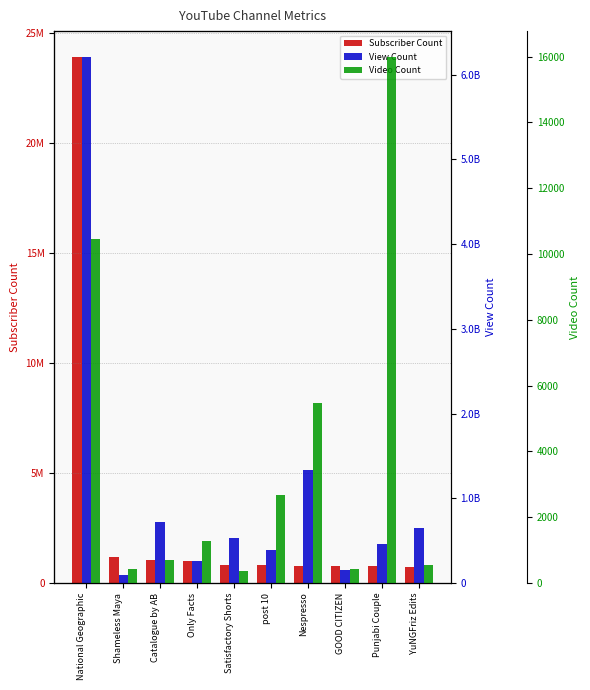

What is the difference between the highest and lowest values at Catalogue by AB?

715456703